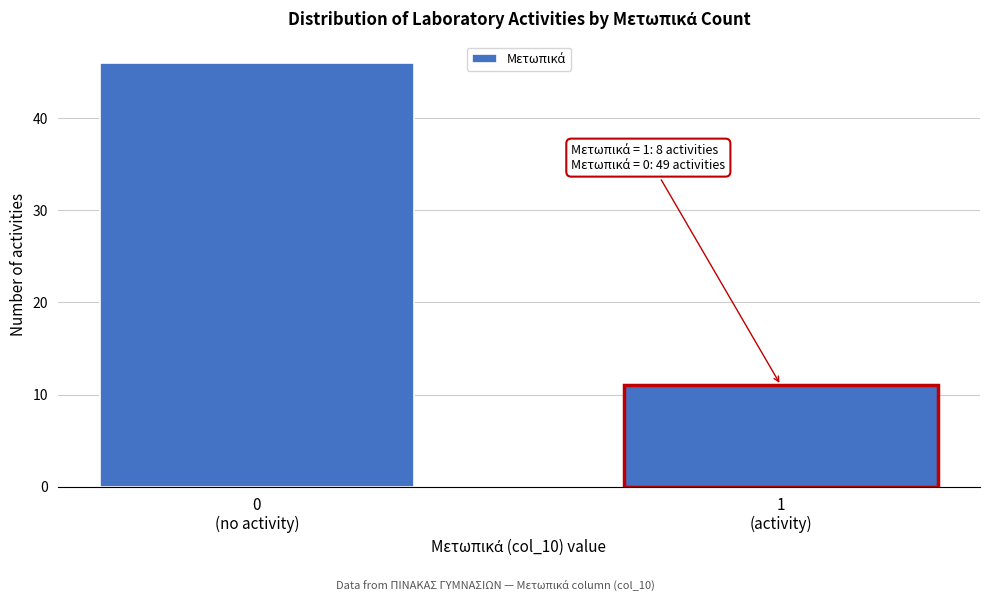

Reading left to right, extract all data points from this chart.

46	11